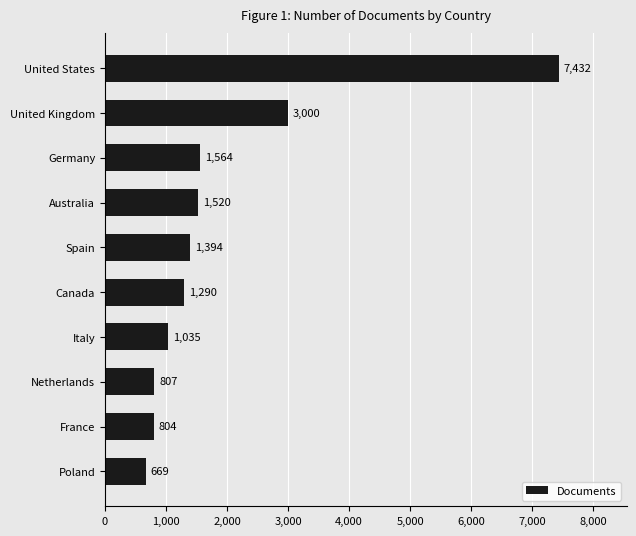

What value does the data have at Poland?

669